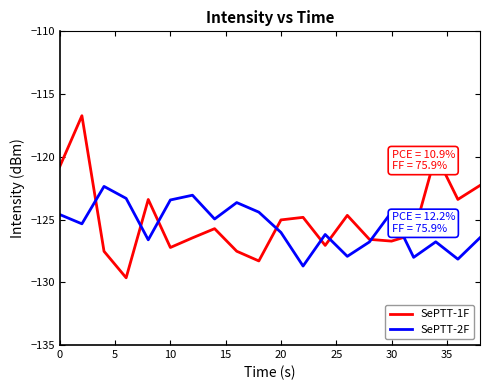

What is the minimum value for SePTT-1F?

-129.6